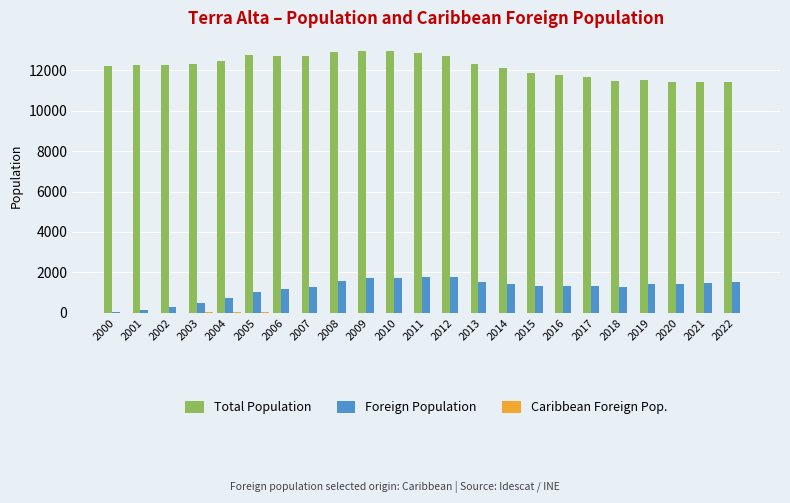

What is the highest value of the Foreign Population series?

1797